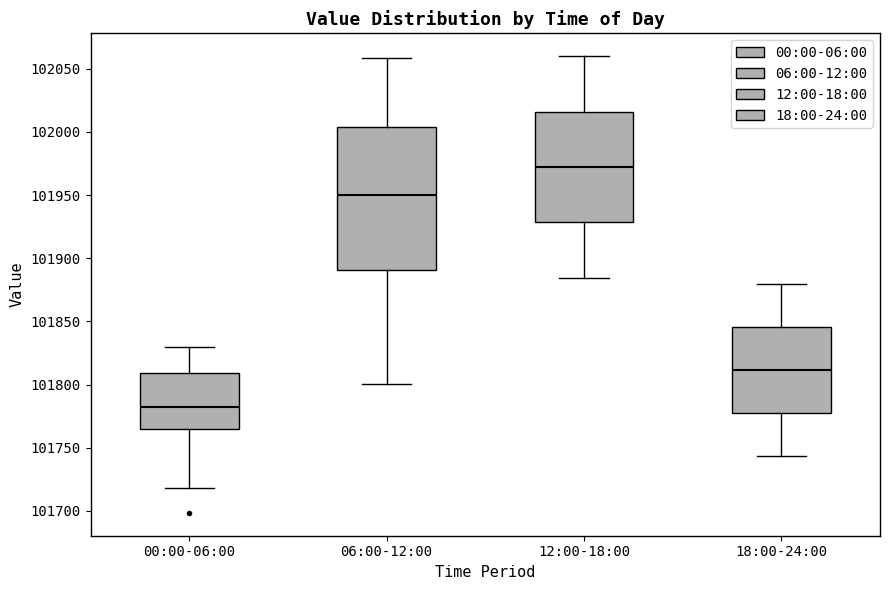

Where does the lower whisker of the box for 00:00-06:00 end on the y-axis? The values are not printed on the chart, so give them approximately, as read against the axis.

101720